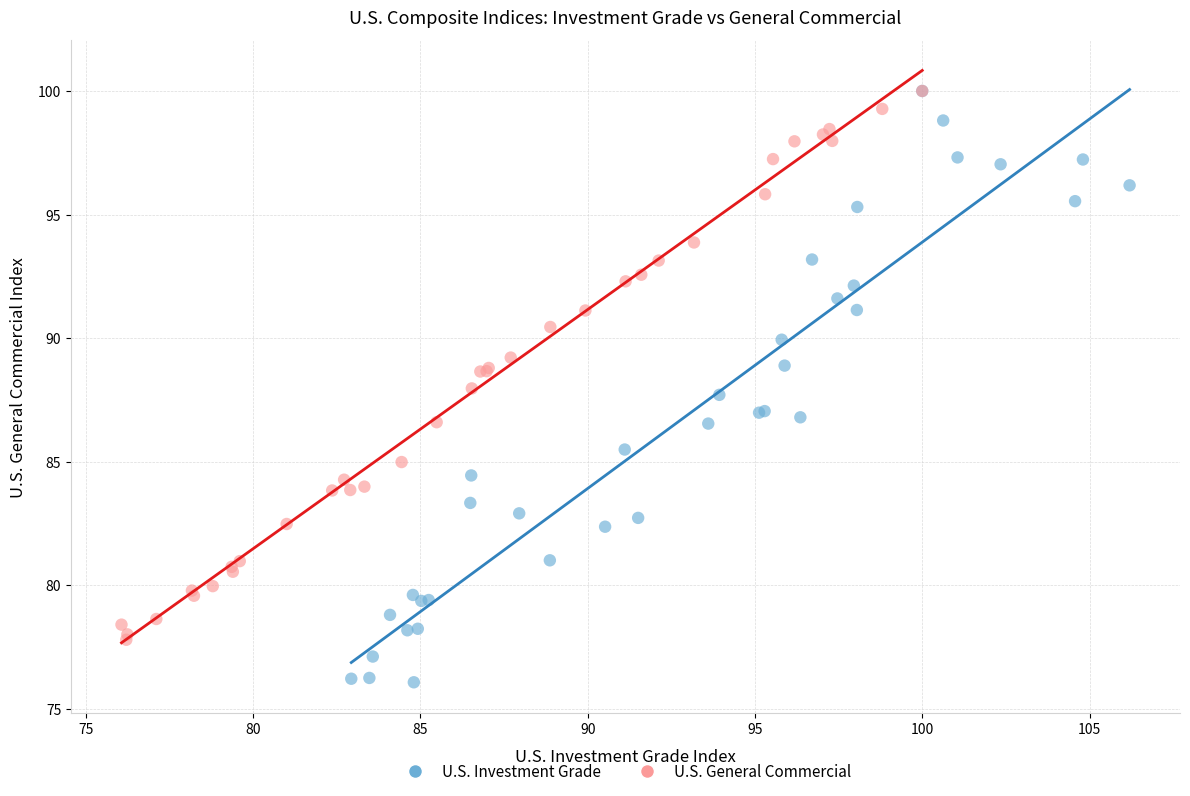

Which series reaches the minimum Y coordinate?

U.S. Investment Grade